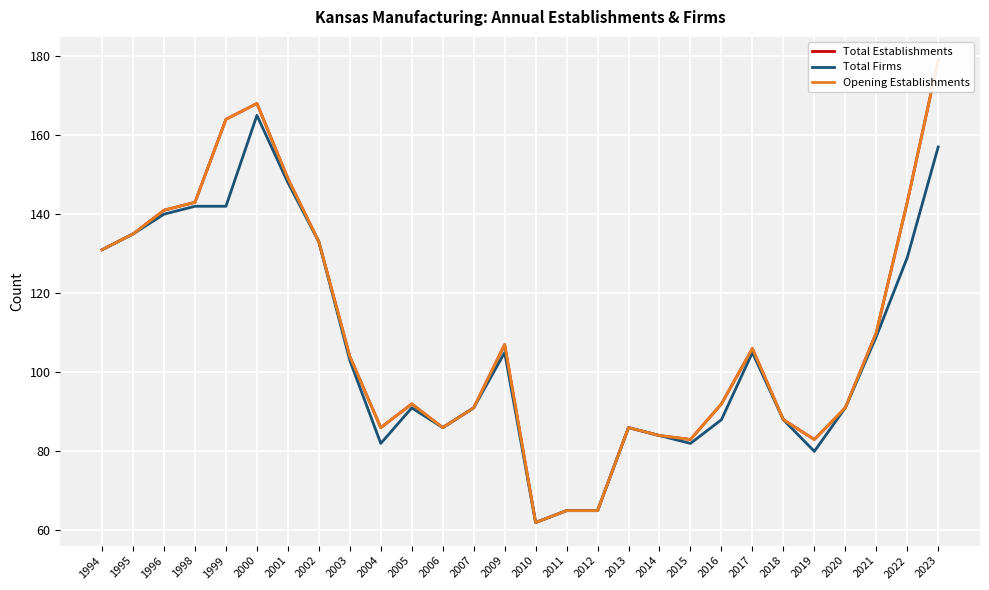

What is the difference between the Total Firms values at 2015 and 1994?

49